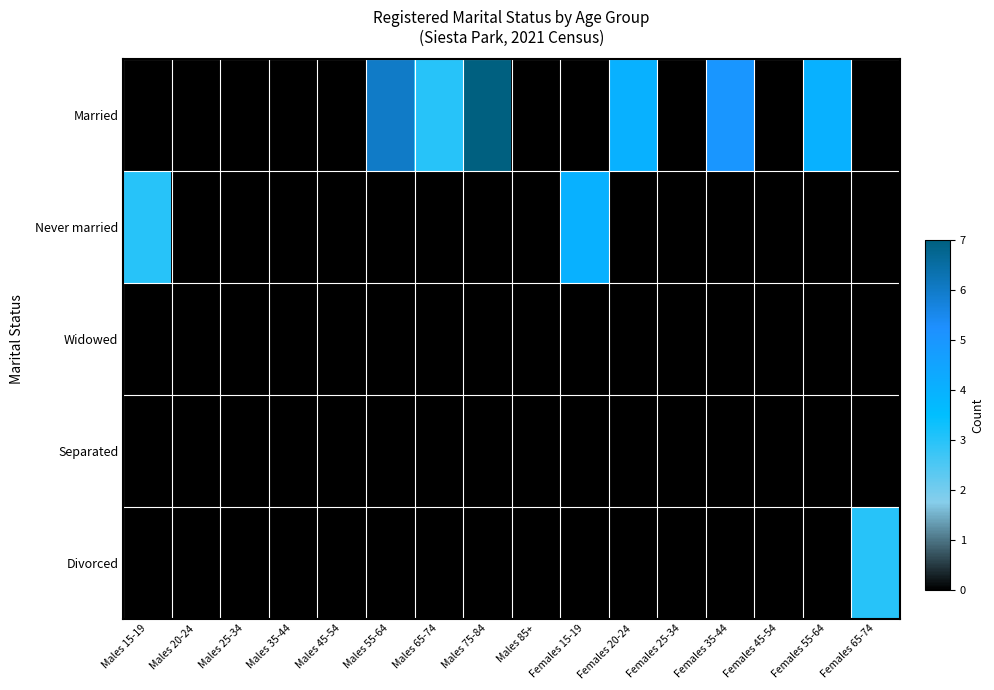

Count the number of categories in the chart.

16